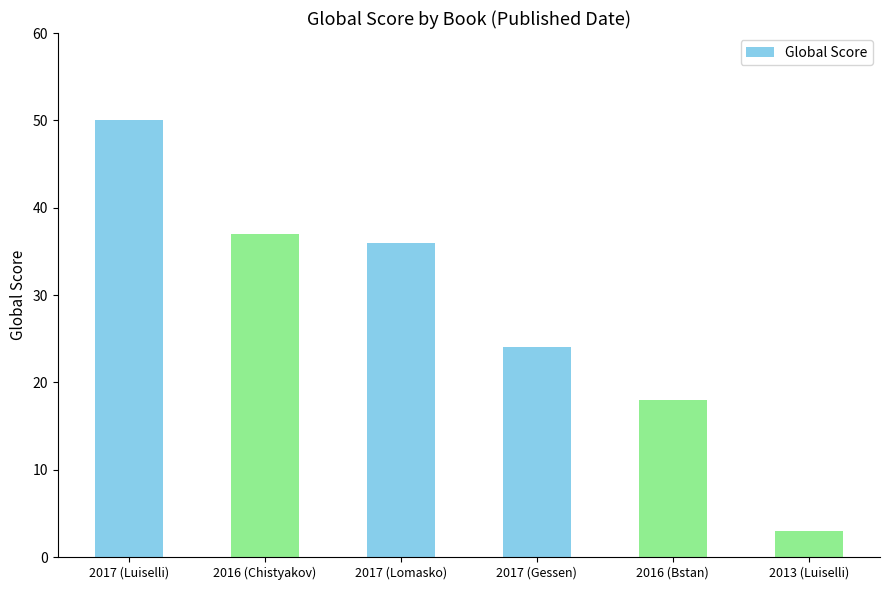

What is the greatest value displayed?

50